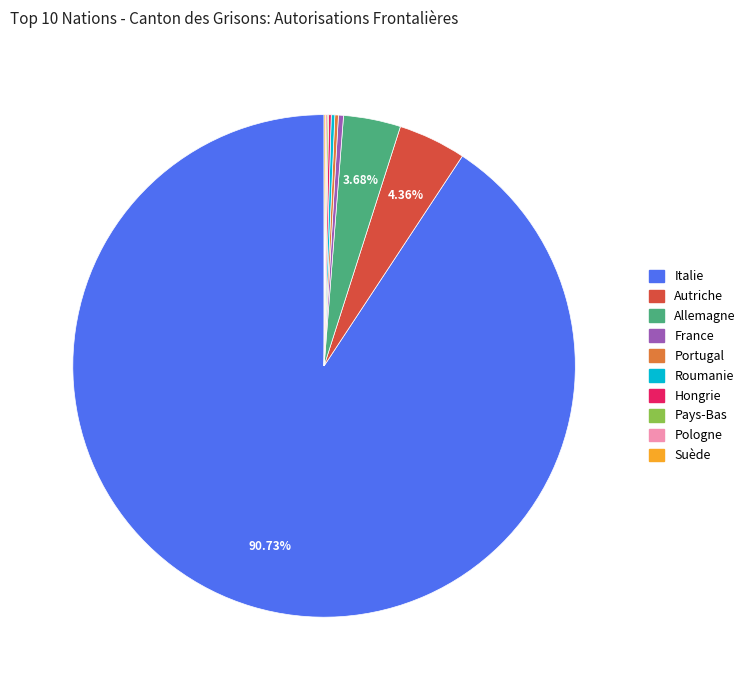

Which slice is the largest?

Italie